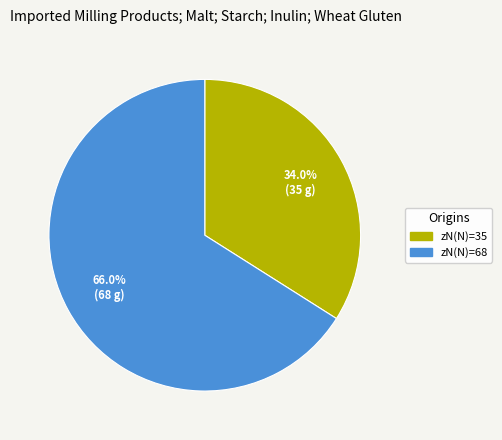

Is there any slice that represents more than half of the pie?

Yes